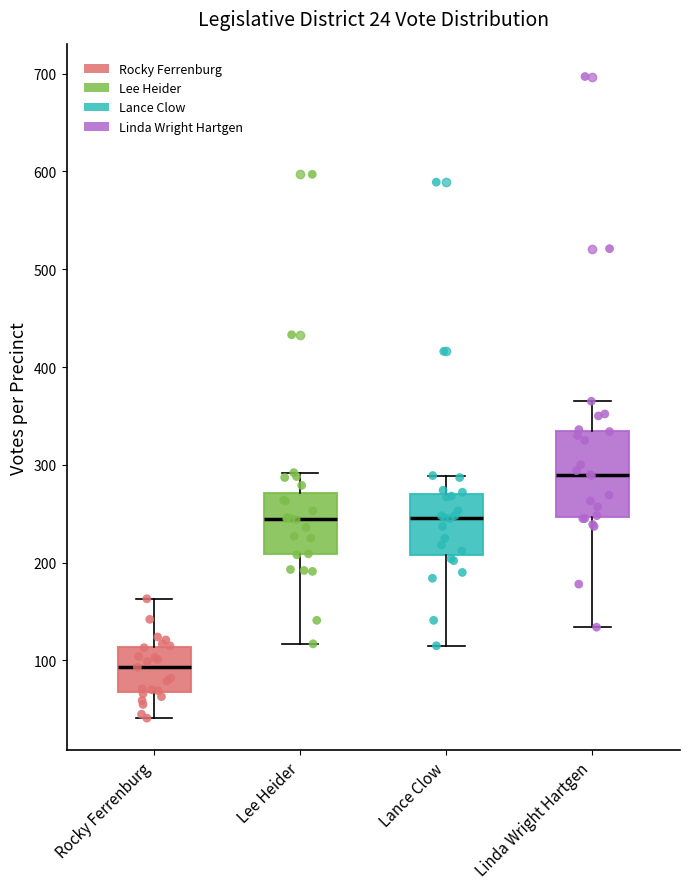

Which box's median line is the lowest?

Rocky Ferrenburg